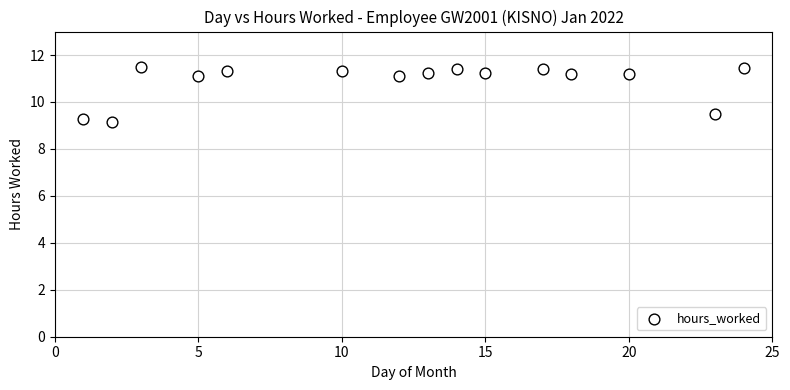

What is the range of X values (max minus min)?

23.0